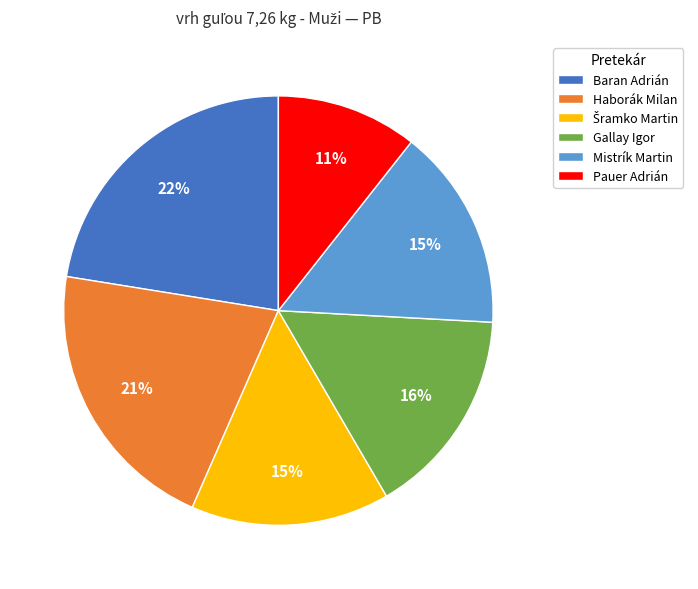

Does Mistrík Martin represent more than half of the total?

No